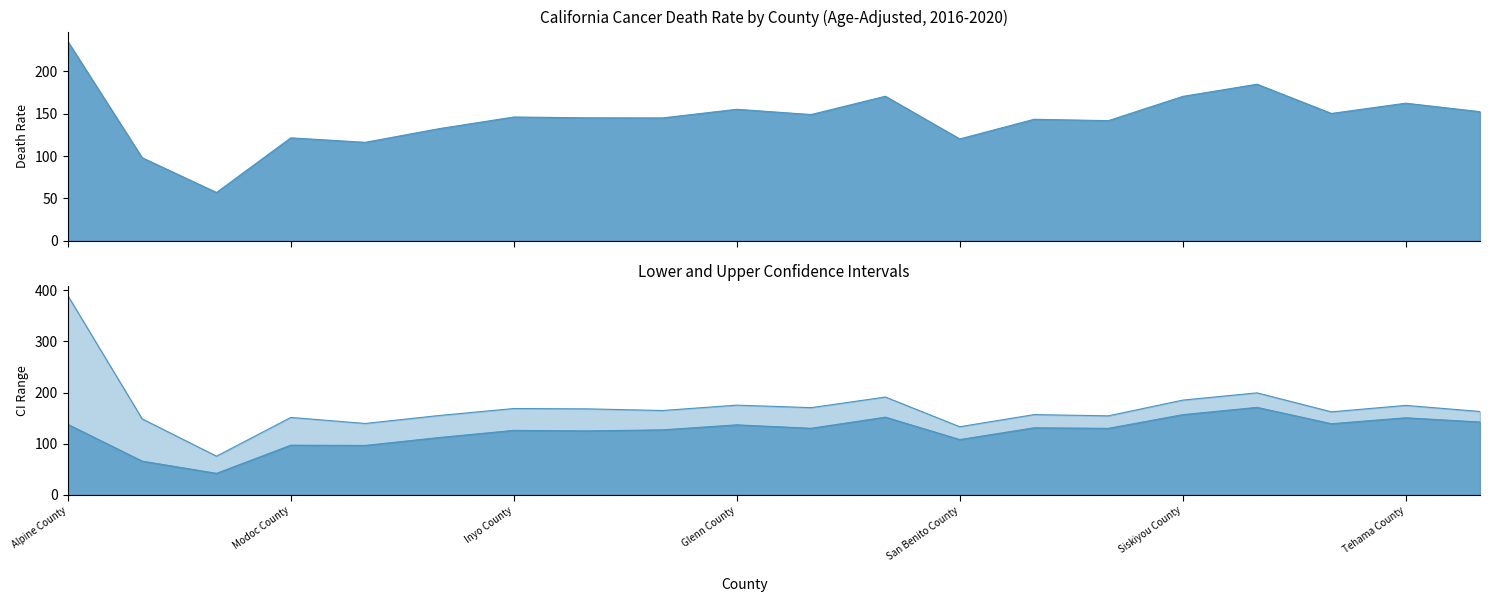

What is the lowest value of the Lower CI (Rate) series?

42.3